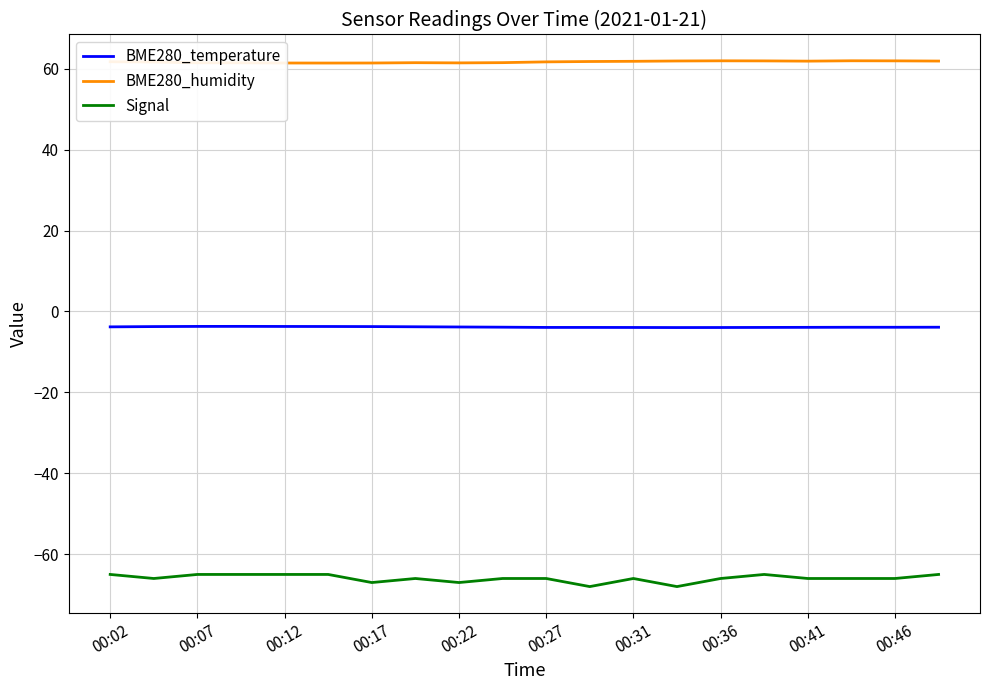

Count the number of categories in the chart.

20